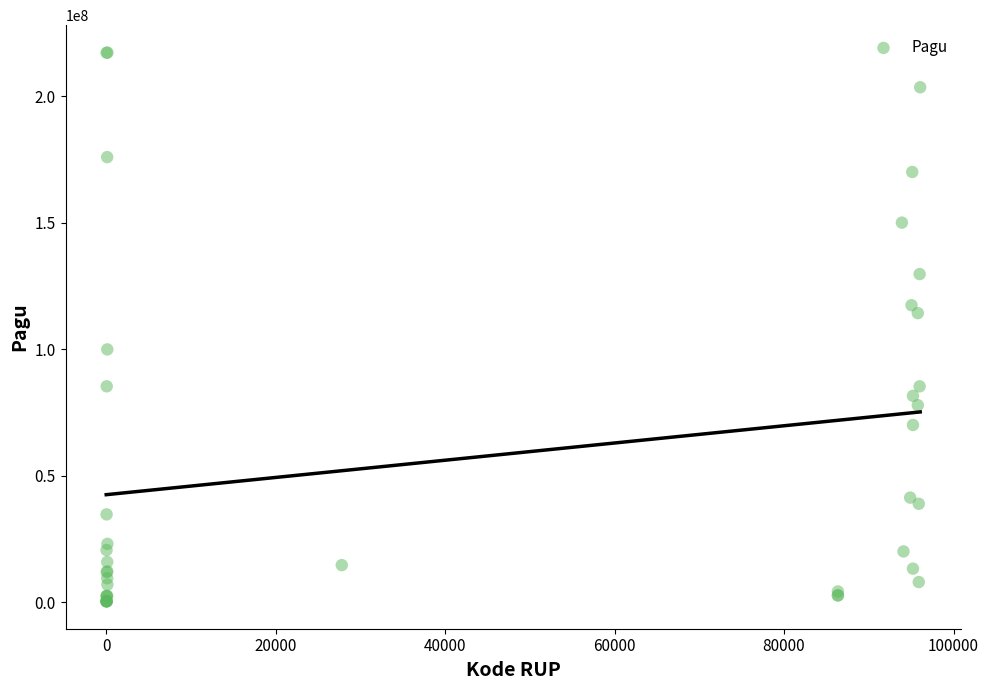

What Y value in the scatter plot is closest to 108830000?

114296000